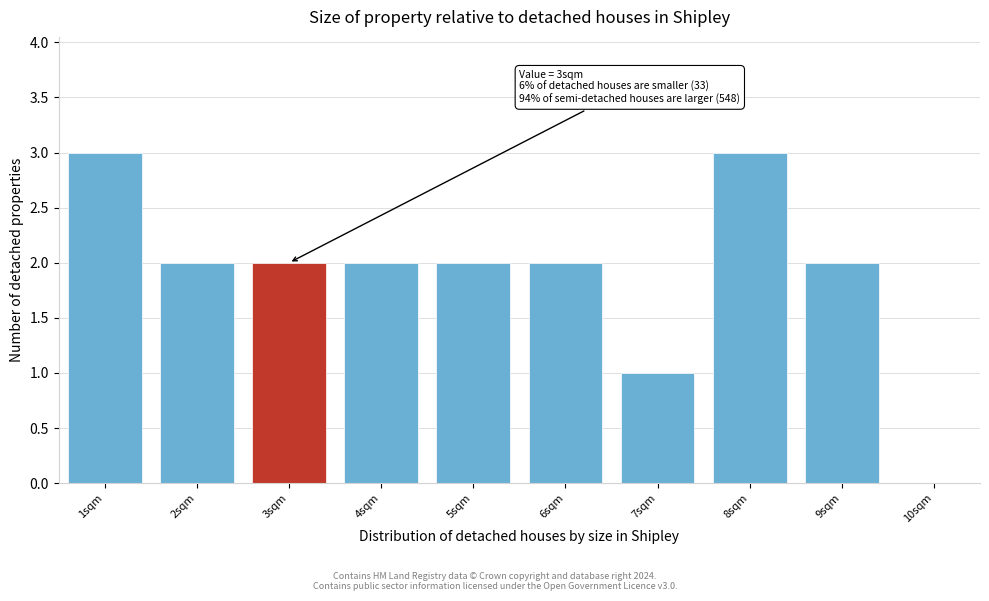

Reading right to left, what are all the values shown in this chart?

10sqm=0	9sqm=2	8sqm=3	7sqm=1	6sqm=2	5sqm=2	4sqm=2	3sqm=2	2sqm=2	1sqm=3